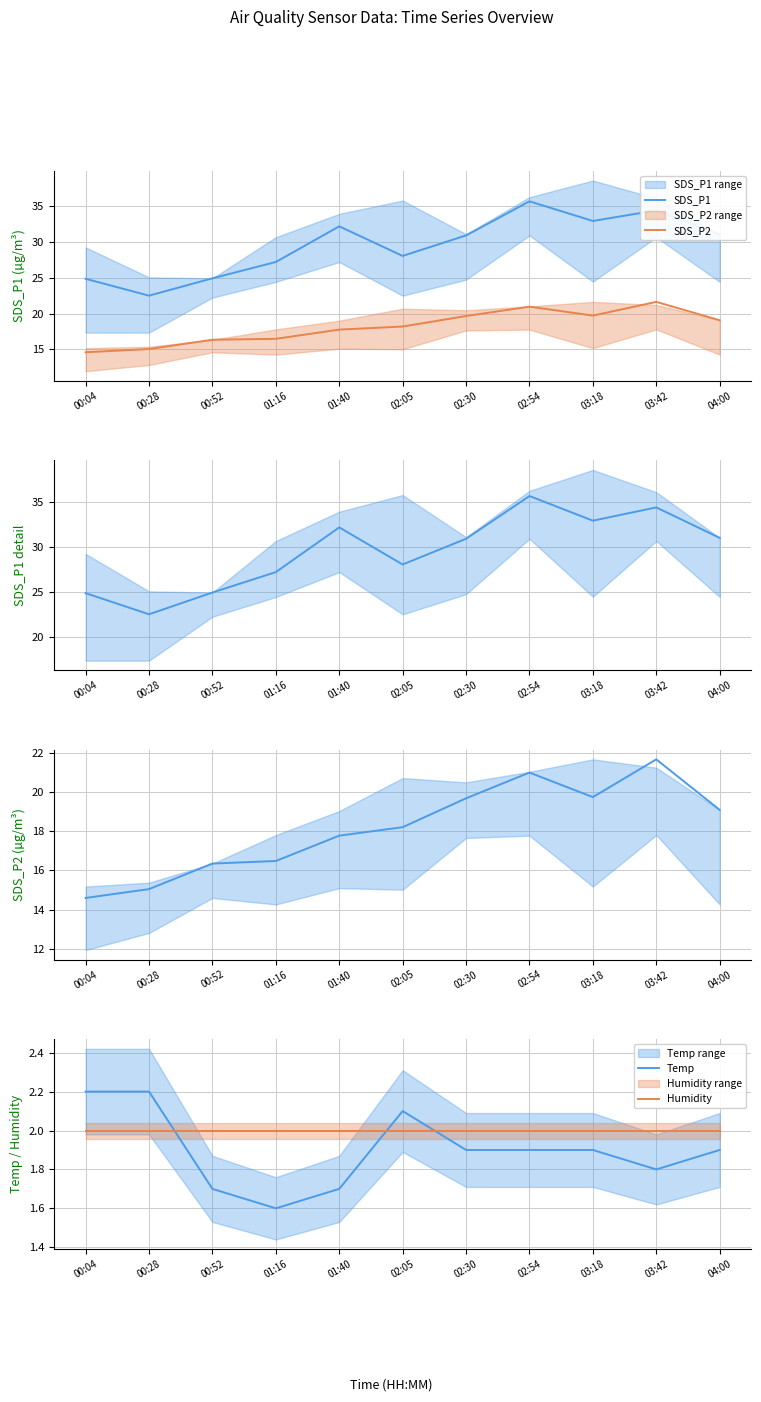

Rank the series by their maximum value, from highest to lowest.

SDS_P1, SDS_P2, Temp, Humidity